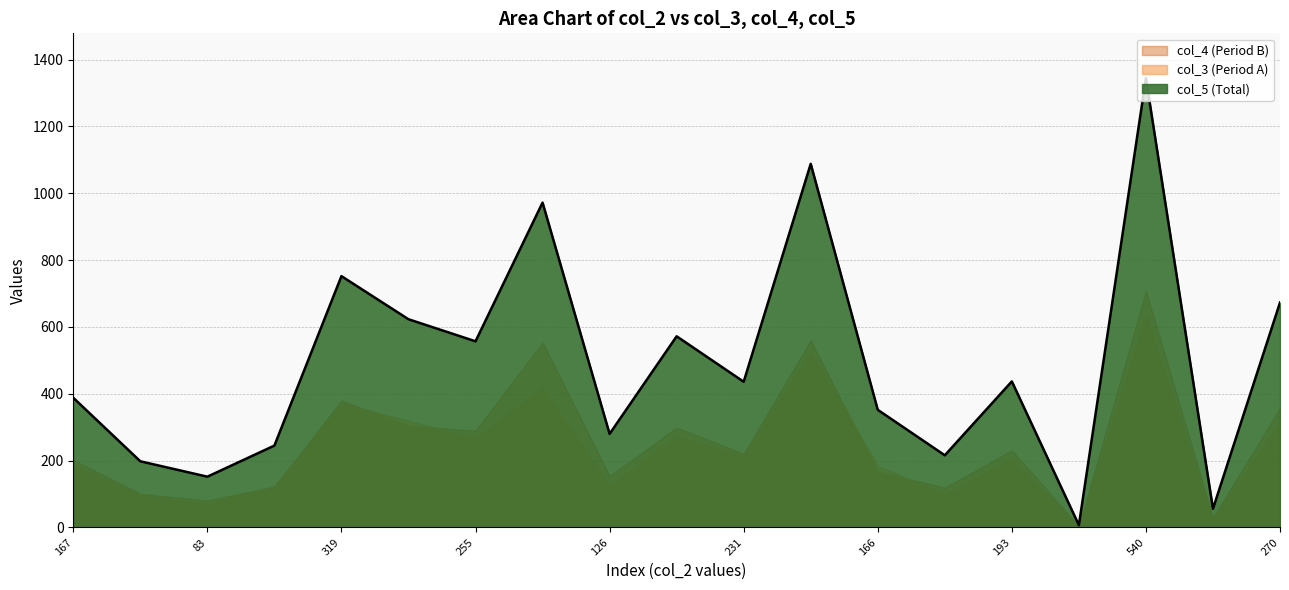

At which category does the chart reach its minimum across all series?

2